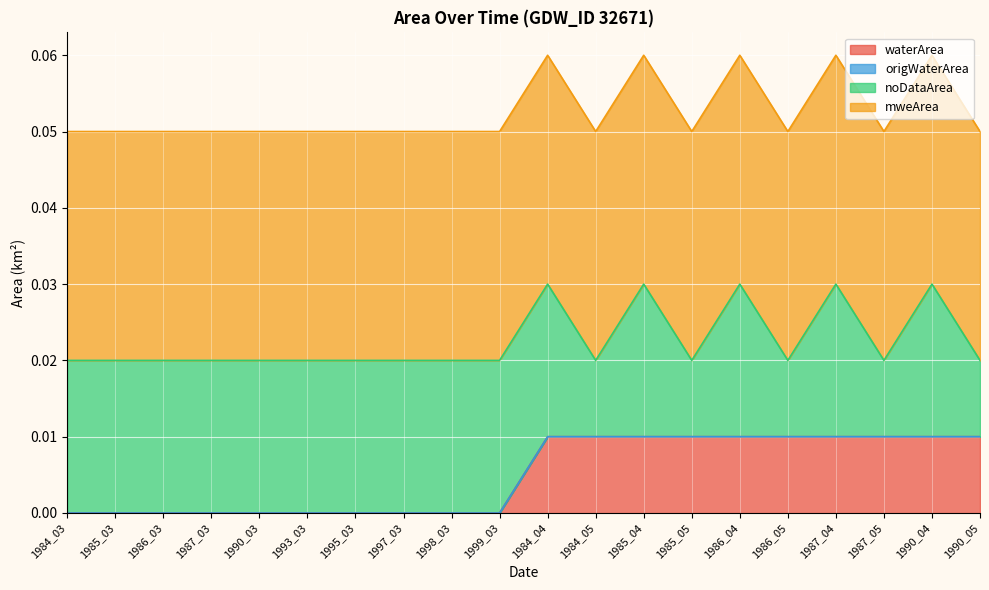

Does the chart display data point markers on the line(s)?

No